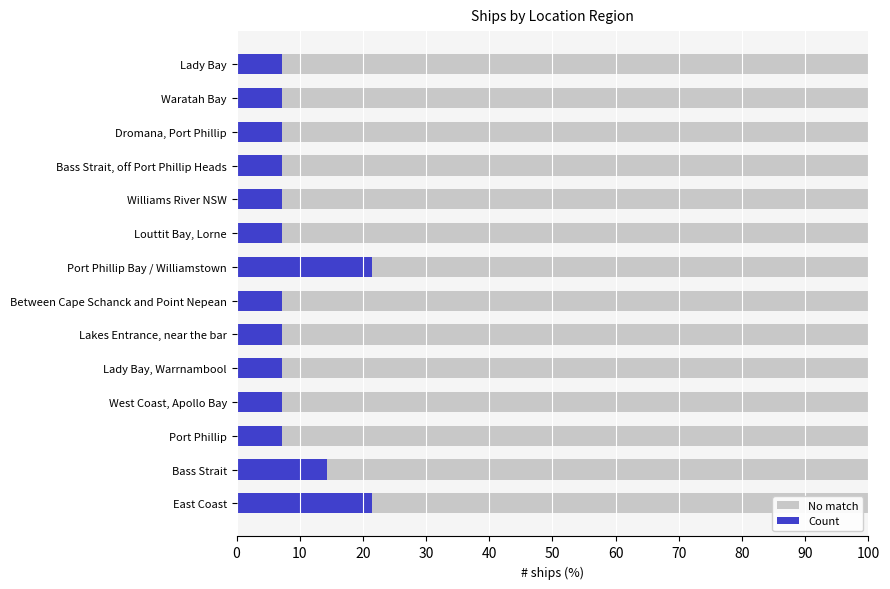

The Count series shows 7.1 at Williams River NSW. True or false?

True